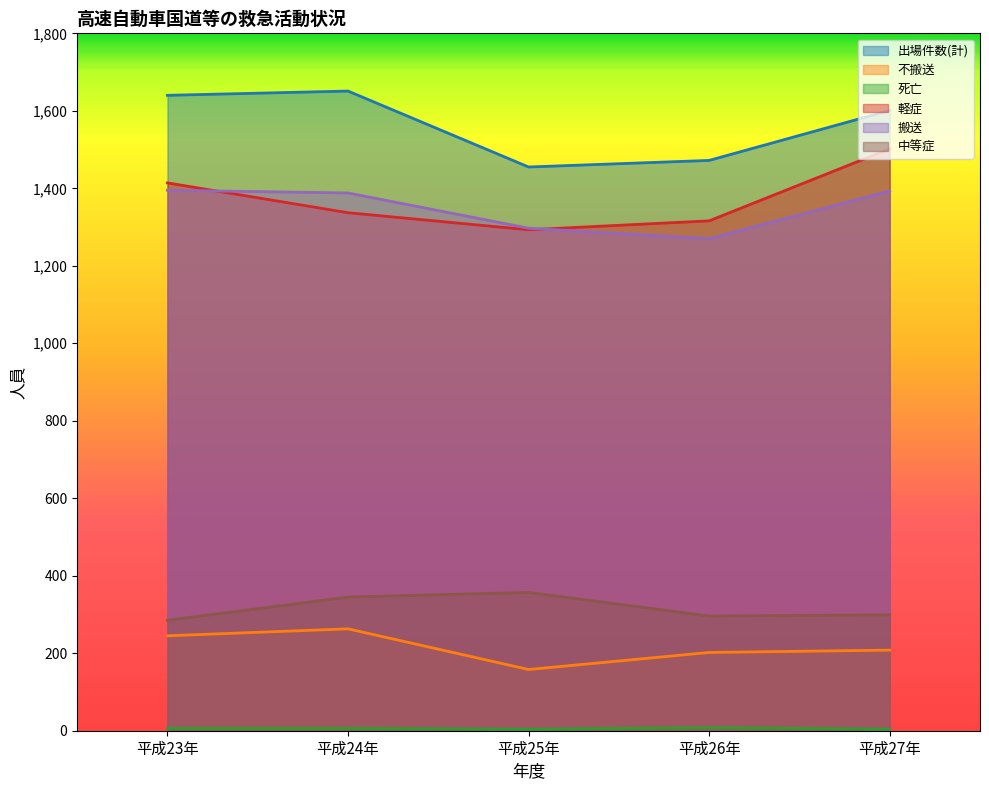

Where does the 搬送 series first go above 1388?

平成23年